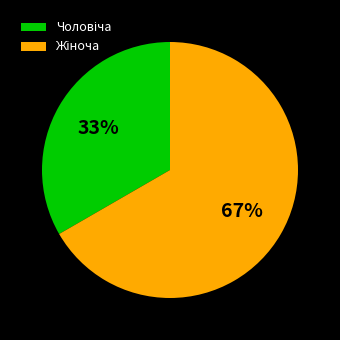

Is there a majority slice in this chart?

Yes